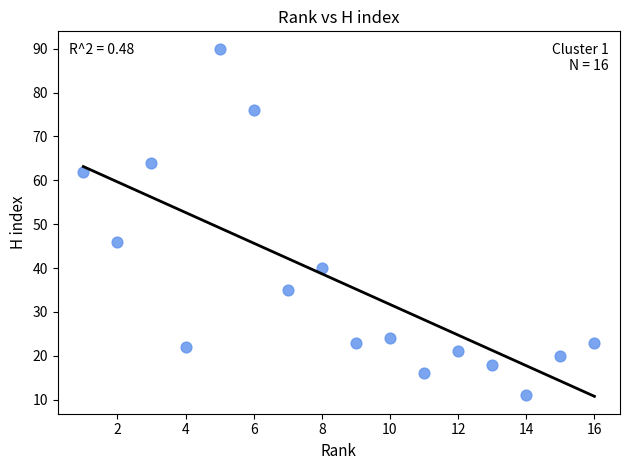

What Y value in the scatter plot is closest to 50?

46